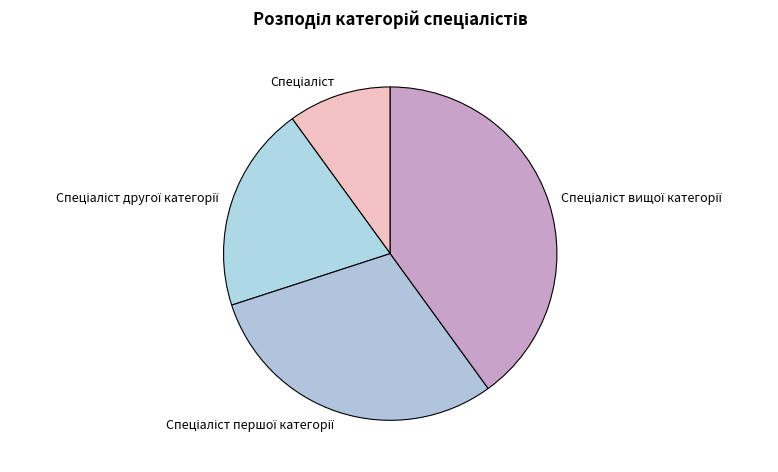

Is there a majority slice in this chart?

No